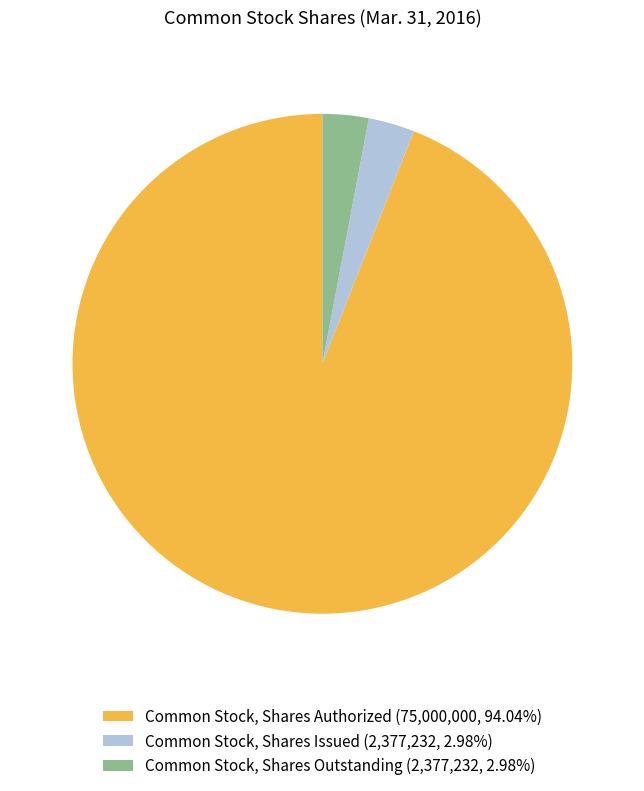

Count the number of slices in the pie.

3